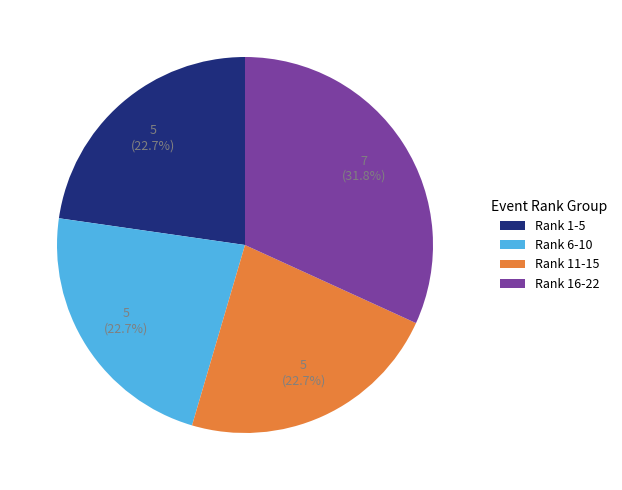

Does any single category account for the majority?

No